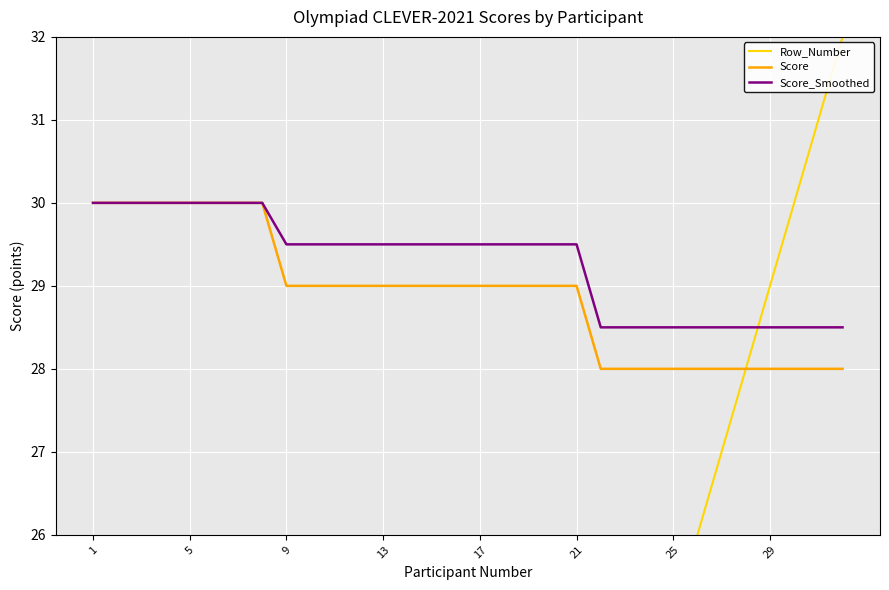

What is the average value of the Row_Number series?

16.5